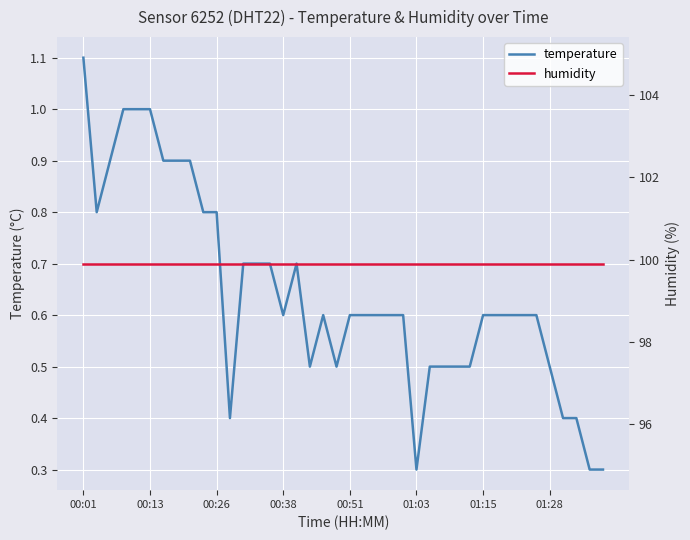

How many data points does each series have?

40